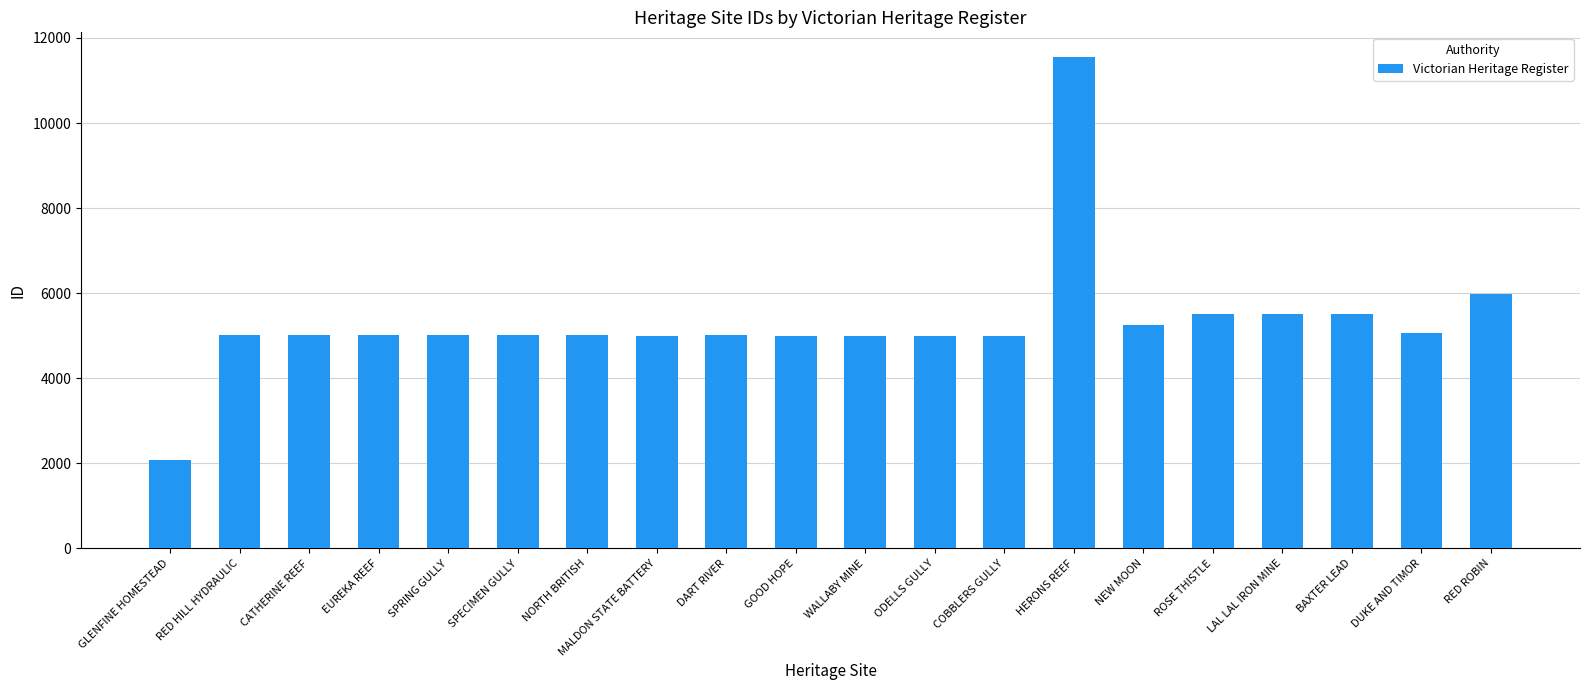

What is the label of the 19th bar from the right?

RED HILL HYDRAULIC